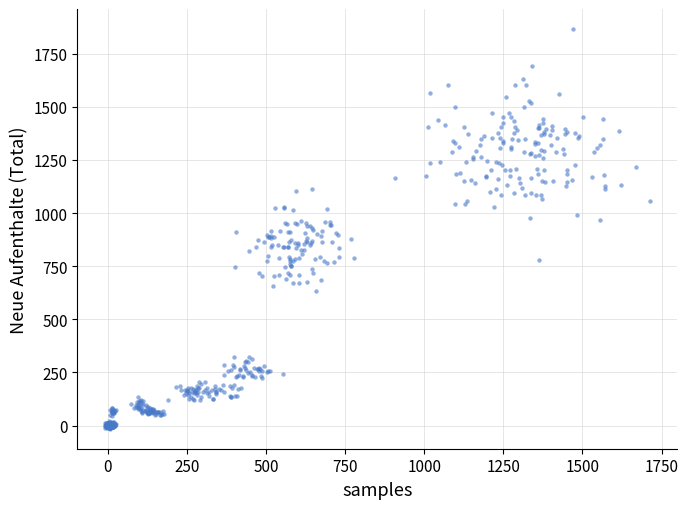

What is the range of Y values (max minus min)?

1880.5